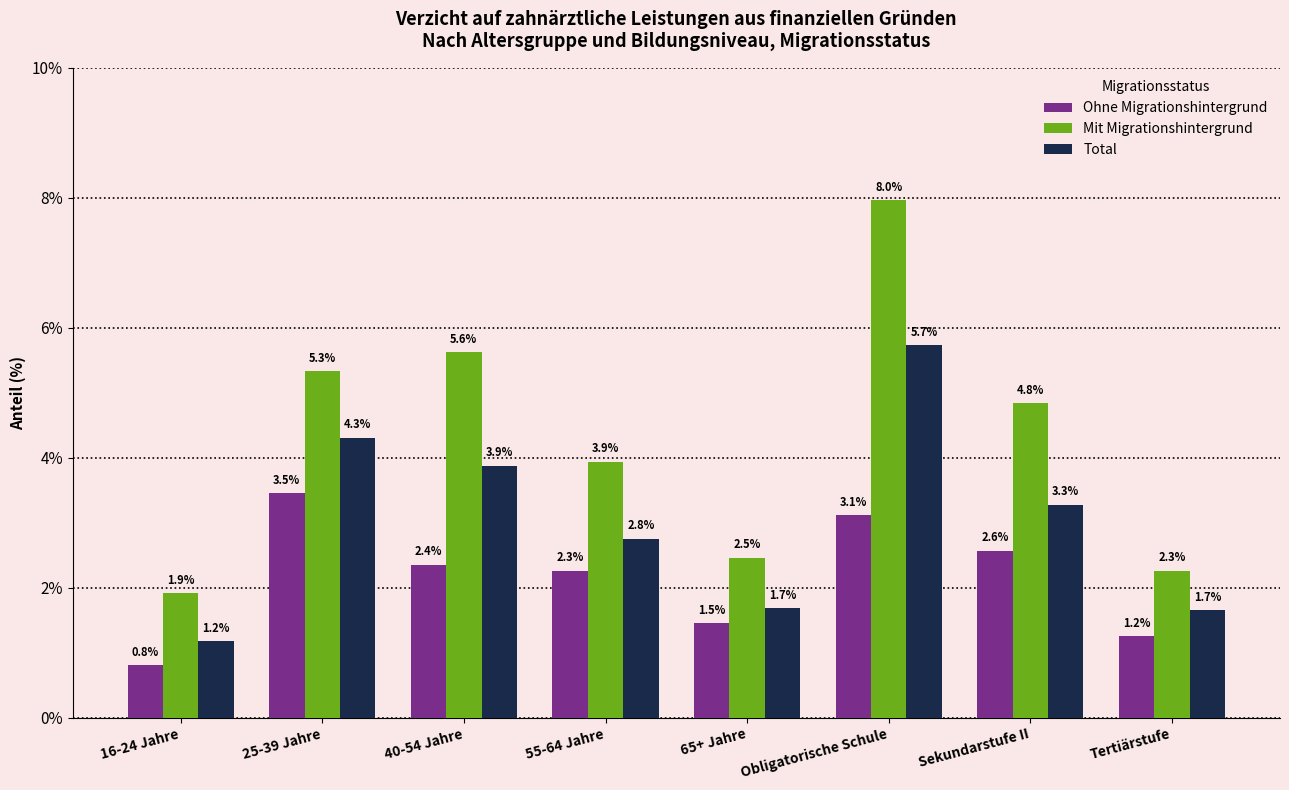

List the labels in order of Mit Migrationshintergrund value, smallest first.

16-24 Jahre, Tertiärstufe, 65+ Jahre, 55-64 Jahre, Sekundarstufe II, 25-39 Jahre, 40-54 Jahre, Obligatorische Schule